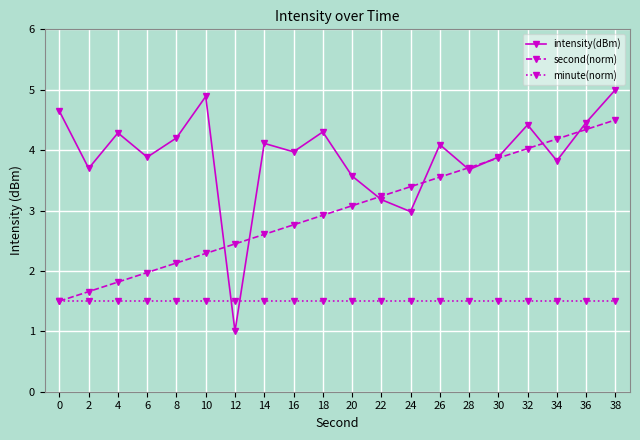

Rank the series by their average value, from lowest to highest.

minute(norm), second(norm), intensity(dBm)